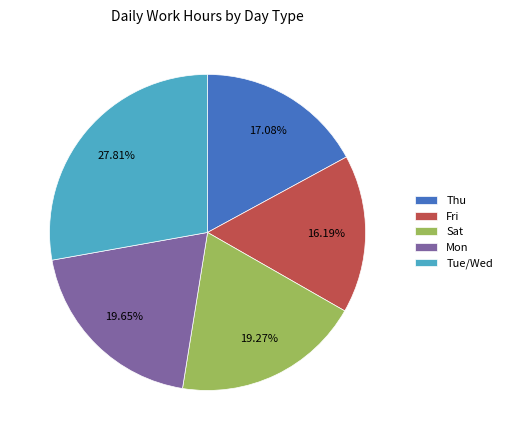

What is the ratio of the value at Thu to the value at Mon?

0.9